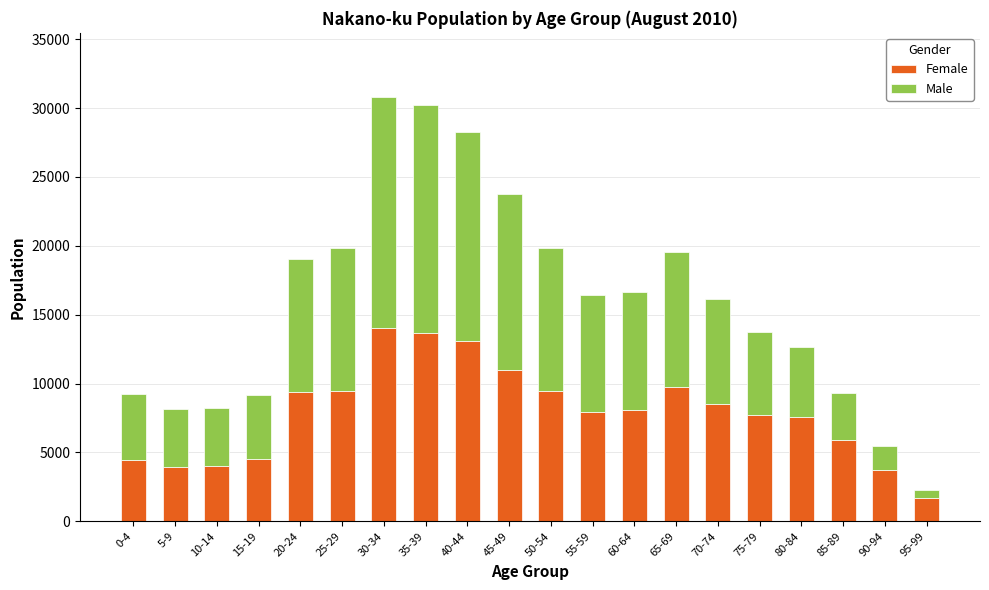

What is the total value across all series at 10-14?

8255